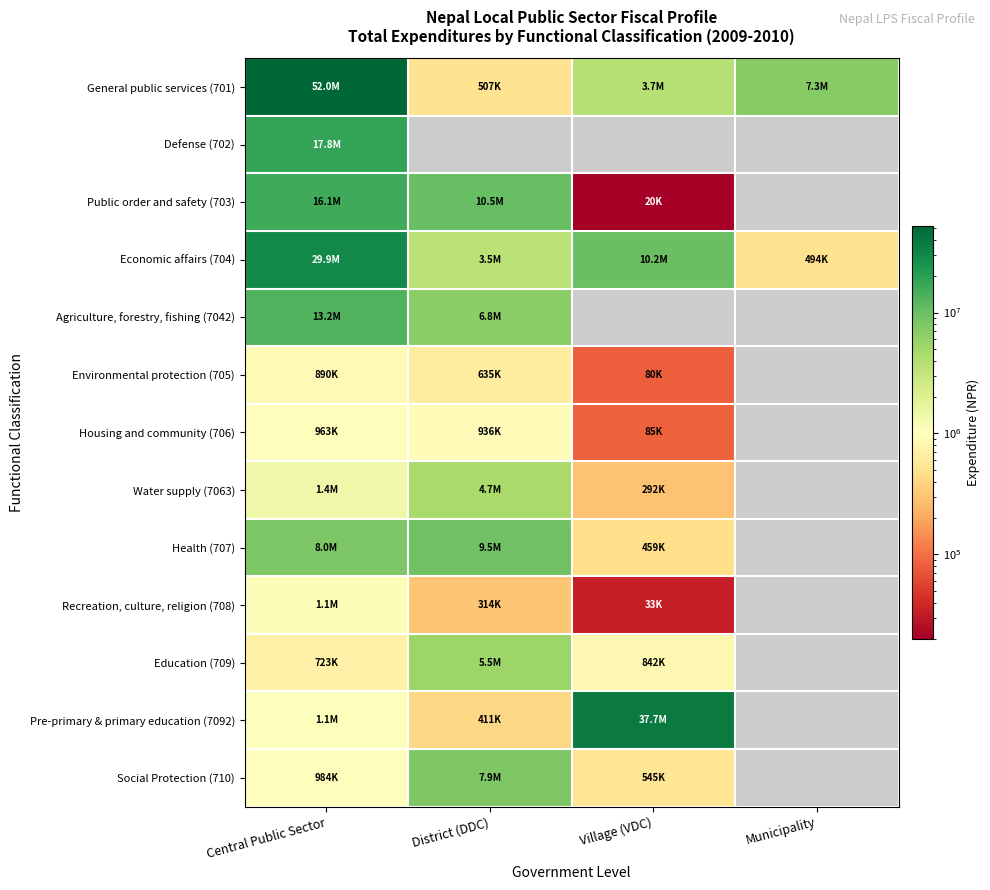

Which category has the lowest value across all series?

Village (VDC)